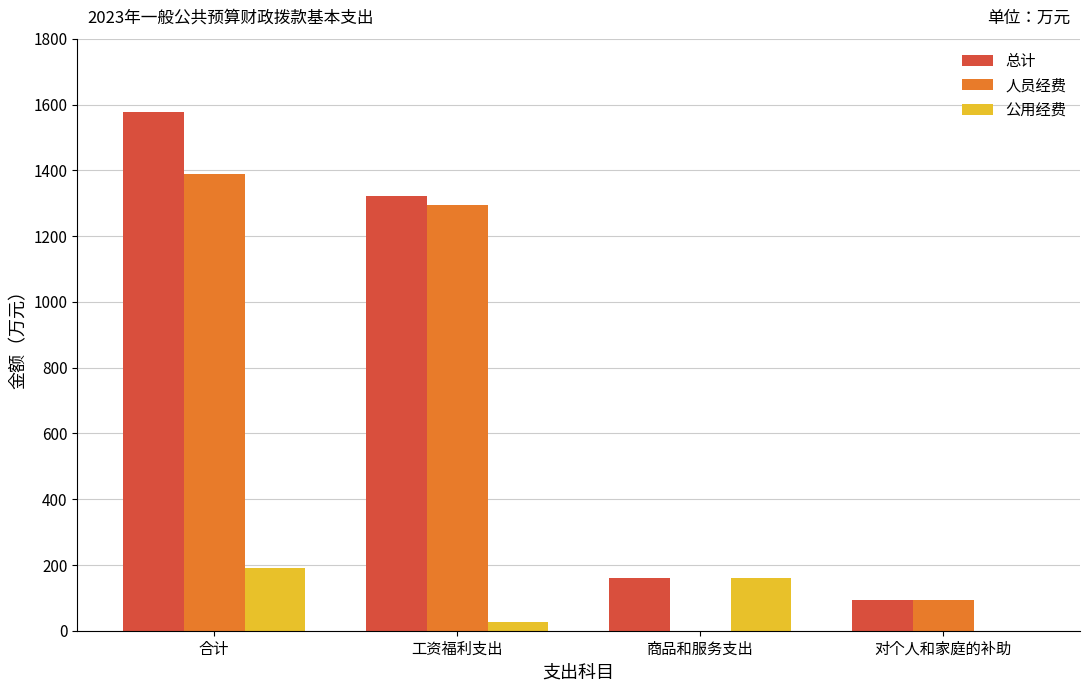

The value of 人员经费 at 对个人和家庭的补助 is 164.7. True or false?

False